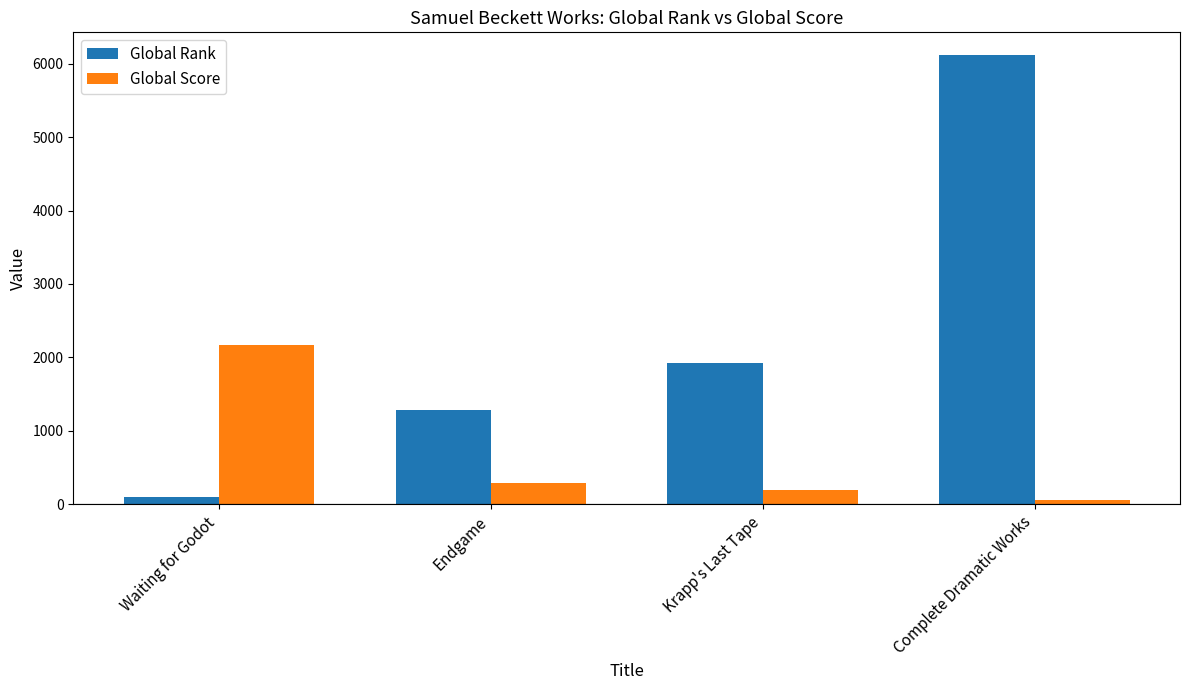

Reading left to right, extract all data points from this chart.

Global Rank: 96	1280	1924	6120
Global Score: 2175	296	198	65